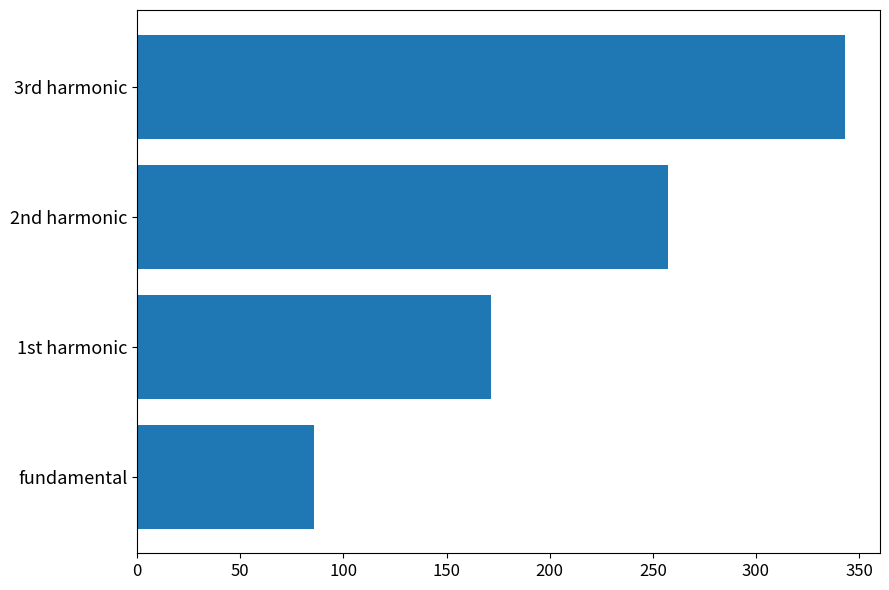

Between 1st harmonic and fundamental, which is larger?

1st harmonic